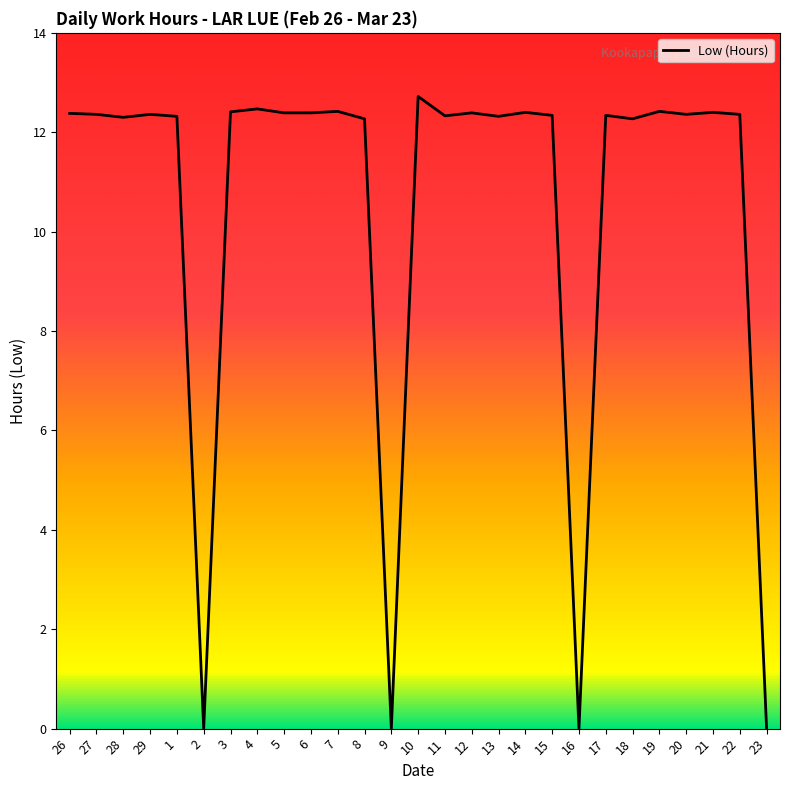

The value at 17 is 12.3. True or false?

True